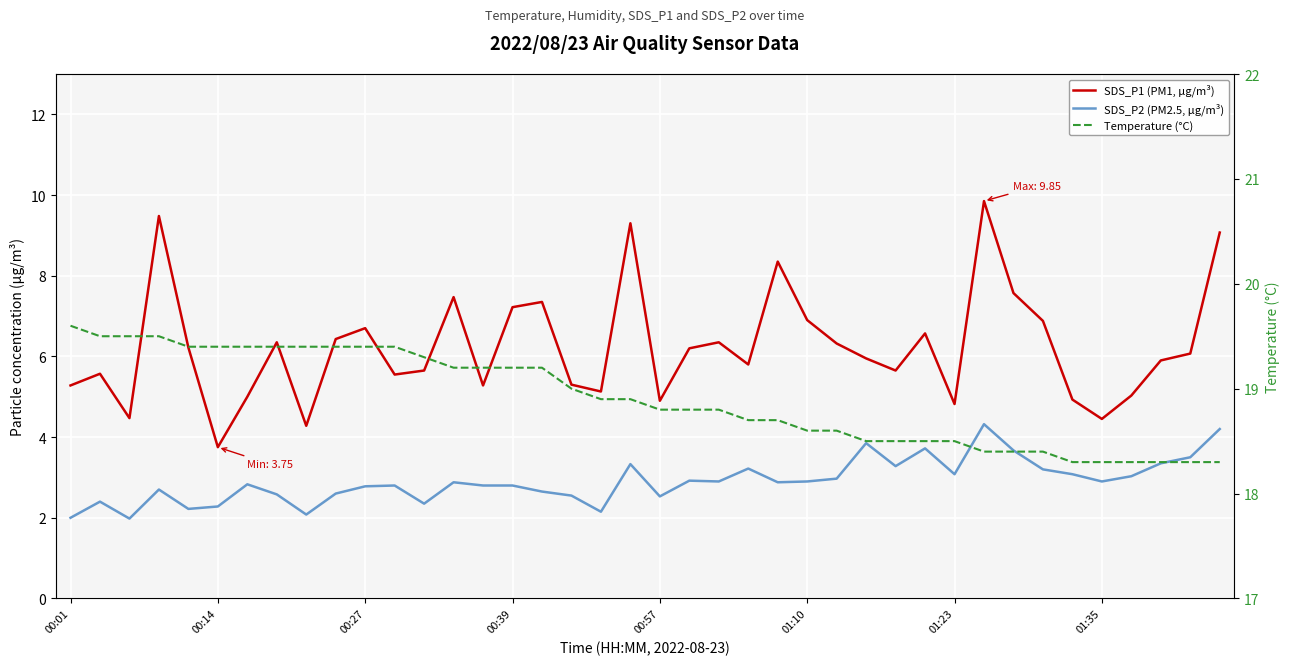

True or false: SDS_P1 (PM1, µg/m³) and SDS_P2 (PM2.5, µg/m³) cross at least once.

False